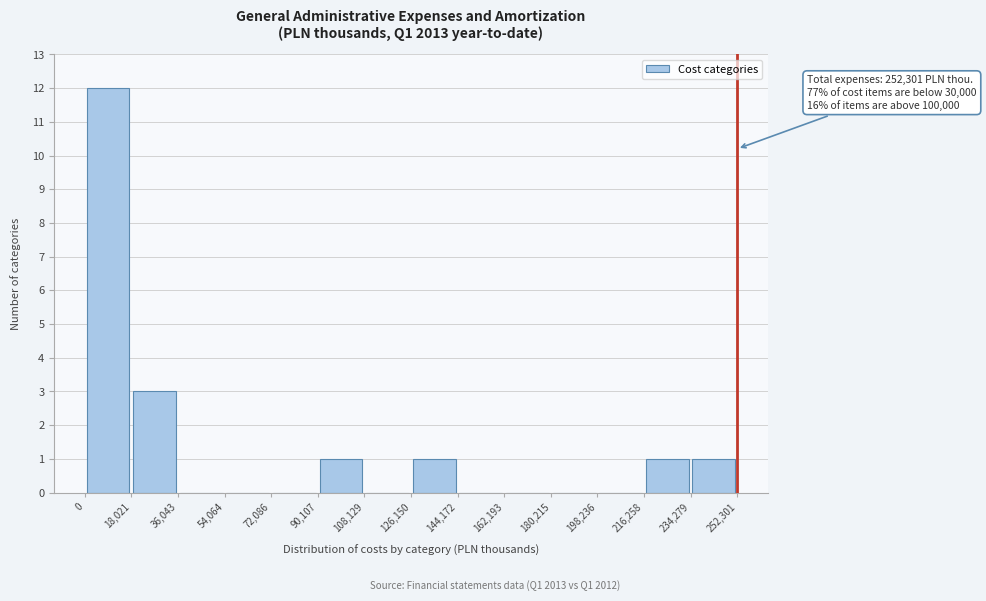

Over which range of the x-axis is the bar tallest?

0 to 18,021